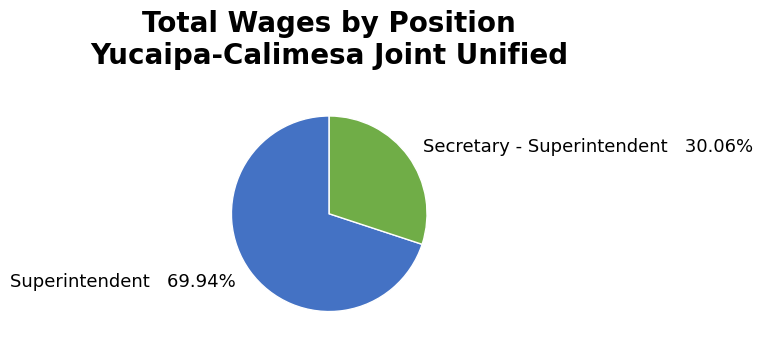

True or false: Secretary - Superintendent accounts for 30% of the total.

True